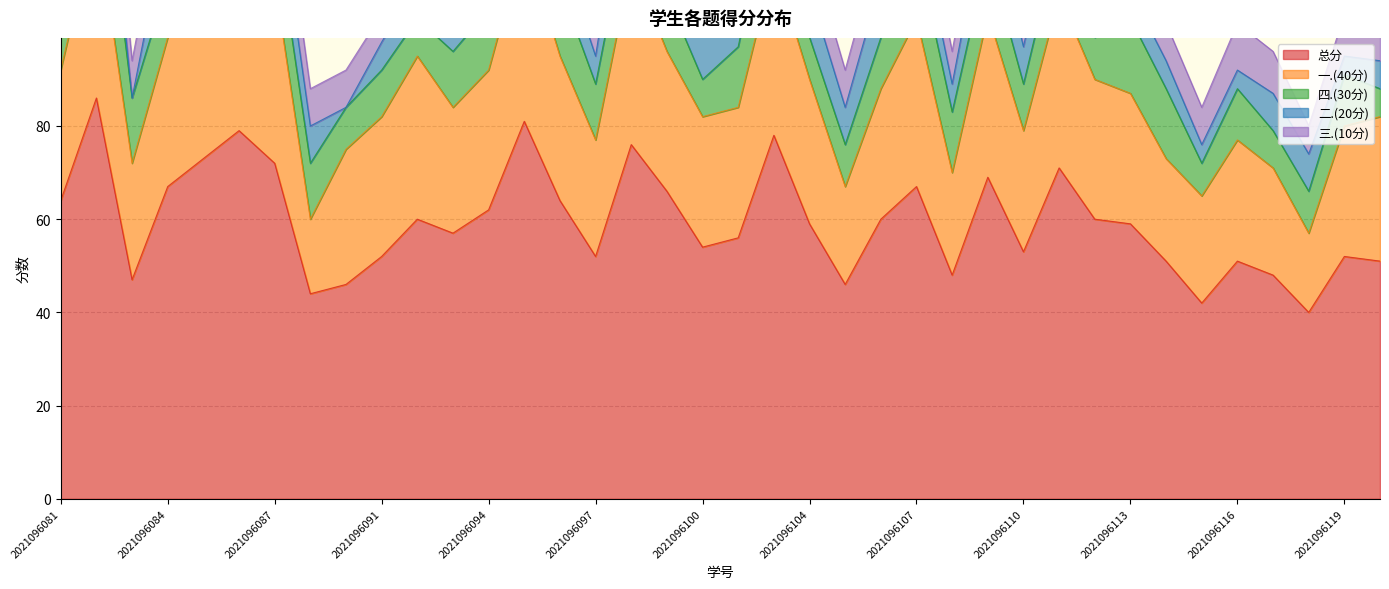

What is the difference between the maximum and minimum values in the 二.(20分) series?

16